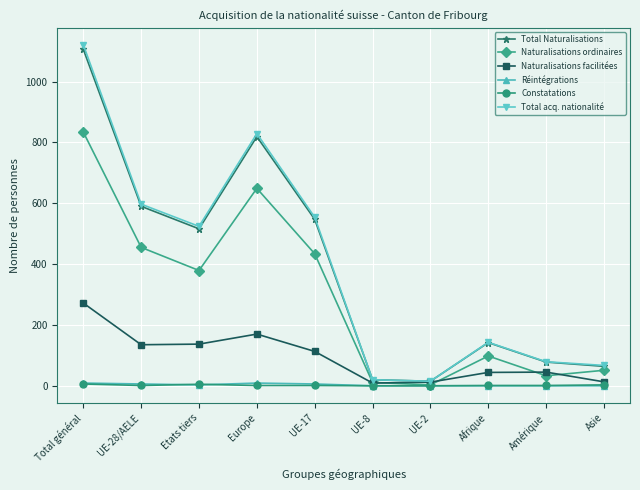

How many interior local peaks does the Naturalisations facilitées series have?

2